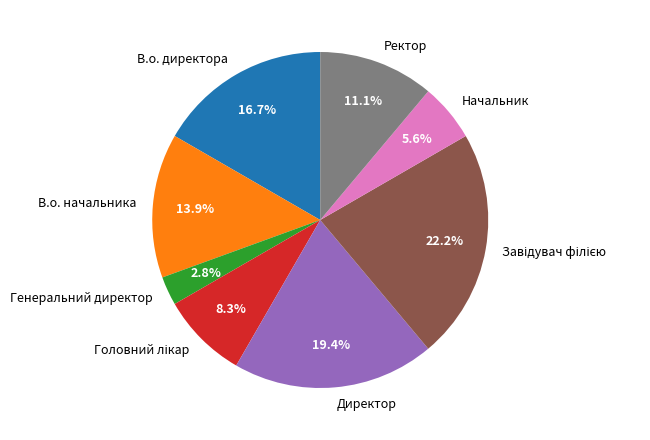

How many slices are in this pie chart?

8